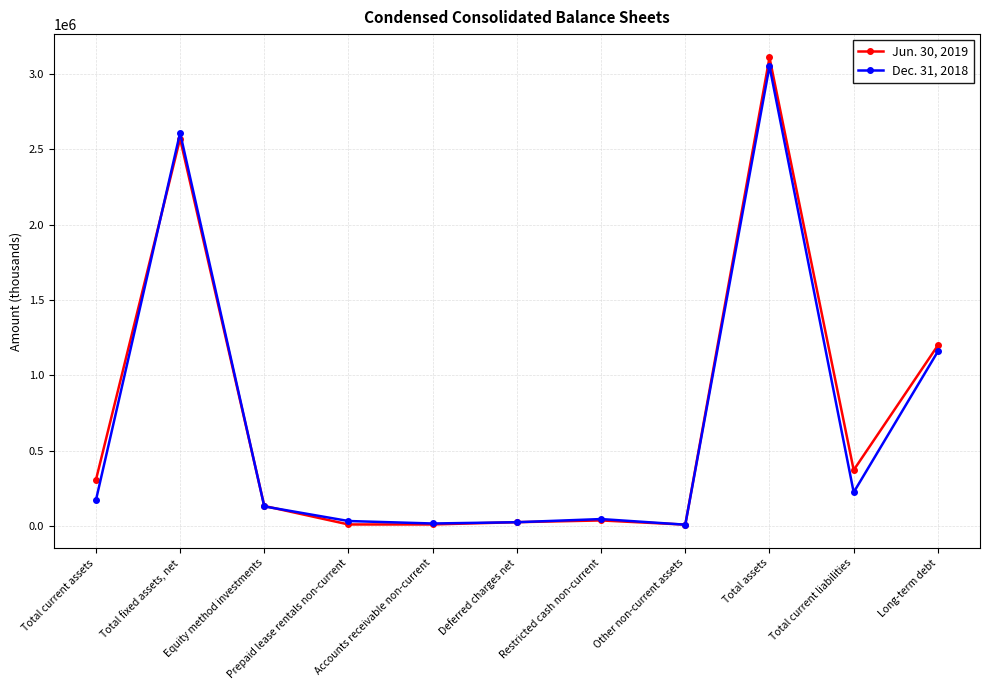

What is the label of the 6th point from the right?

Deferred charges net